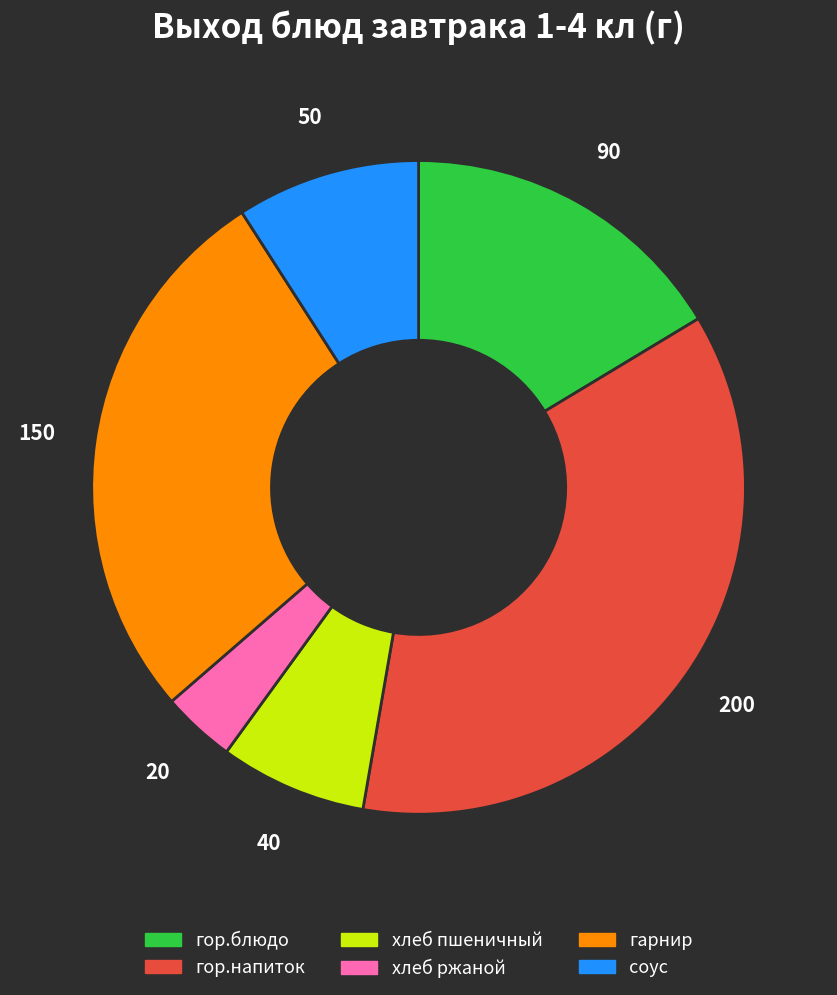

True or false: хлеб ржаной accounts for 10% of the total.

False